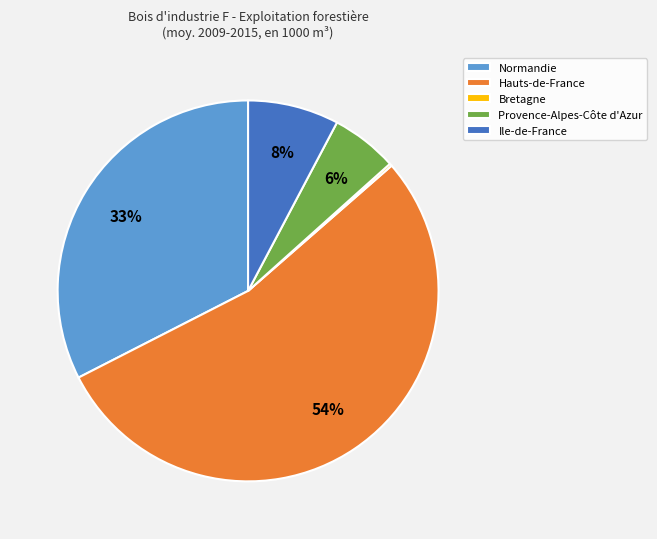

Between Ile-de-France and Normandie, which is larger?

Normandie